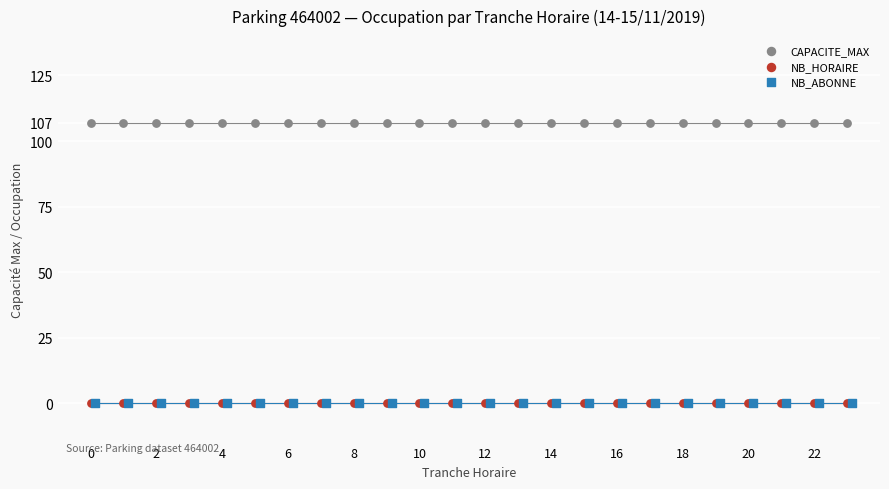

Which series reaches the maximum Y coordinate?

CAPACITE_MAX